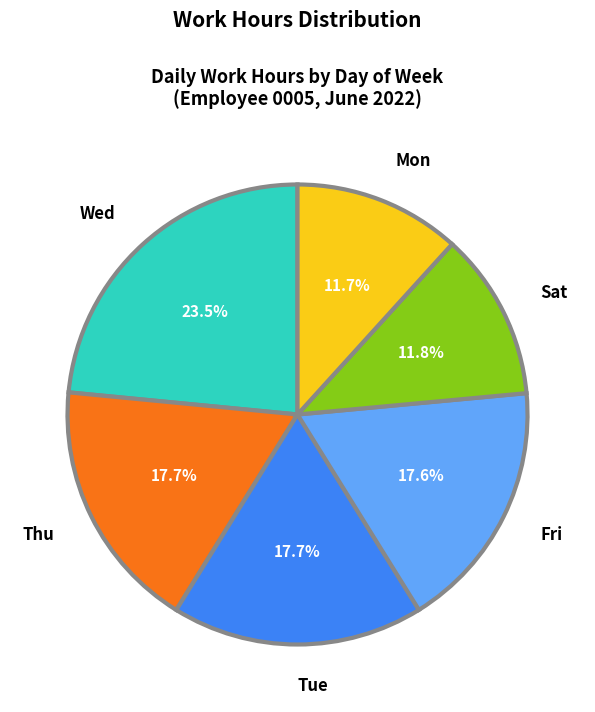

Which category has the biggest portion of the pie?

Wed